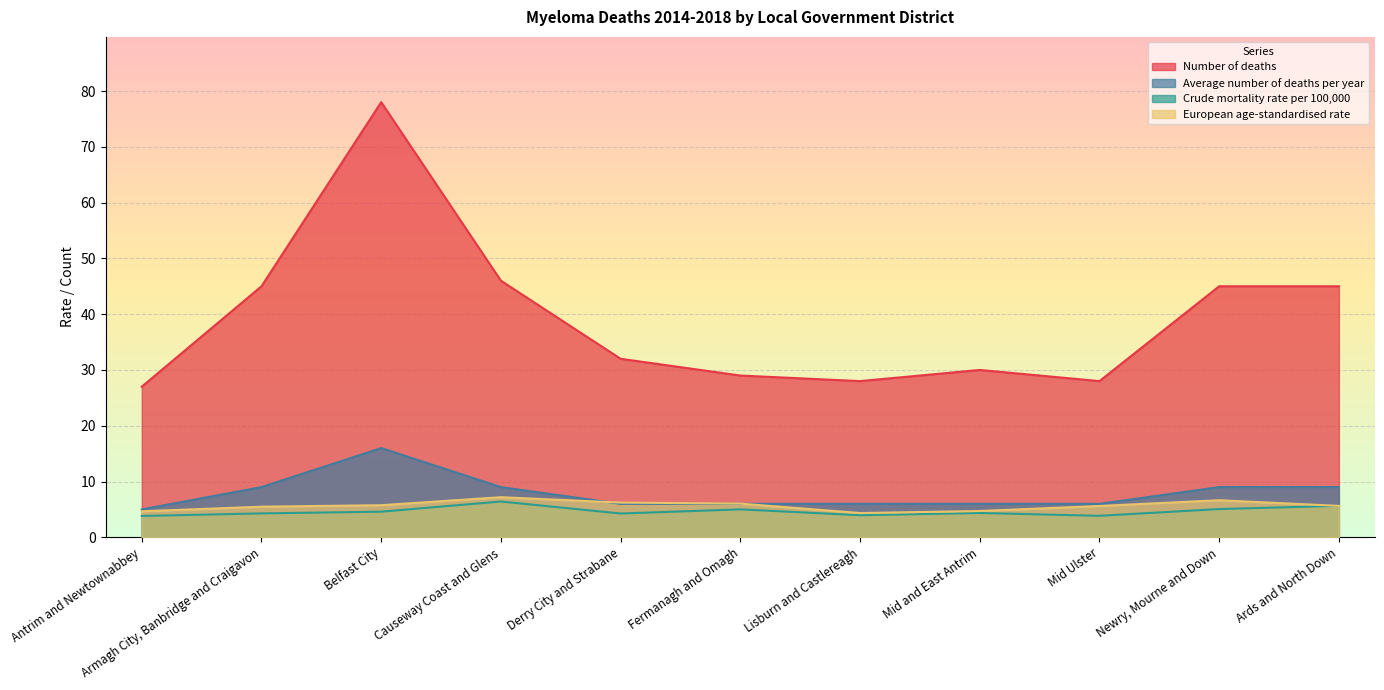

What is the greatest value displayed?

78.0